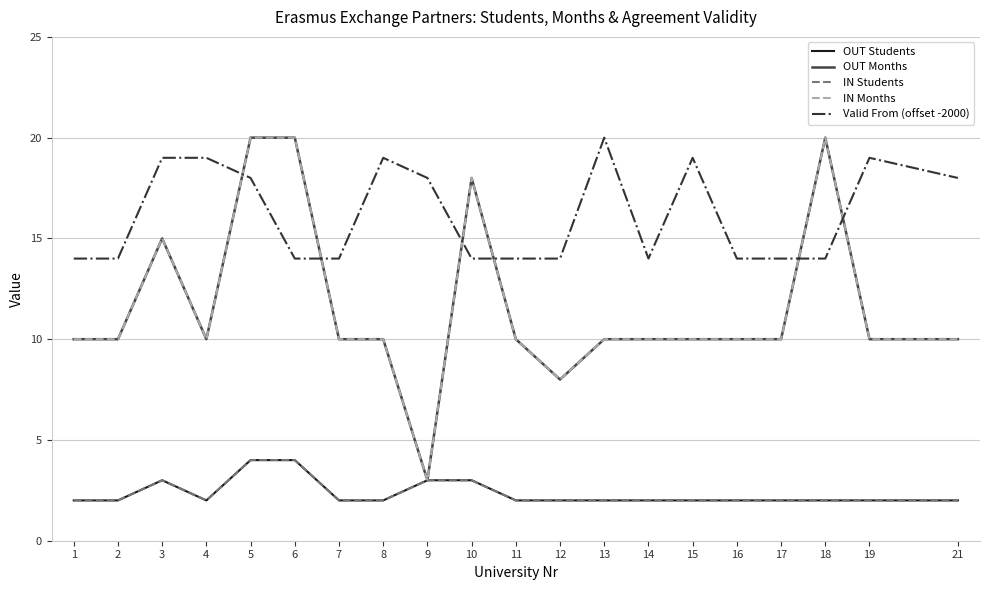

Does the chart have visible grid lines?

Yes